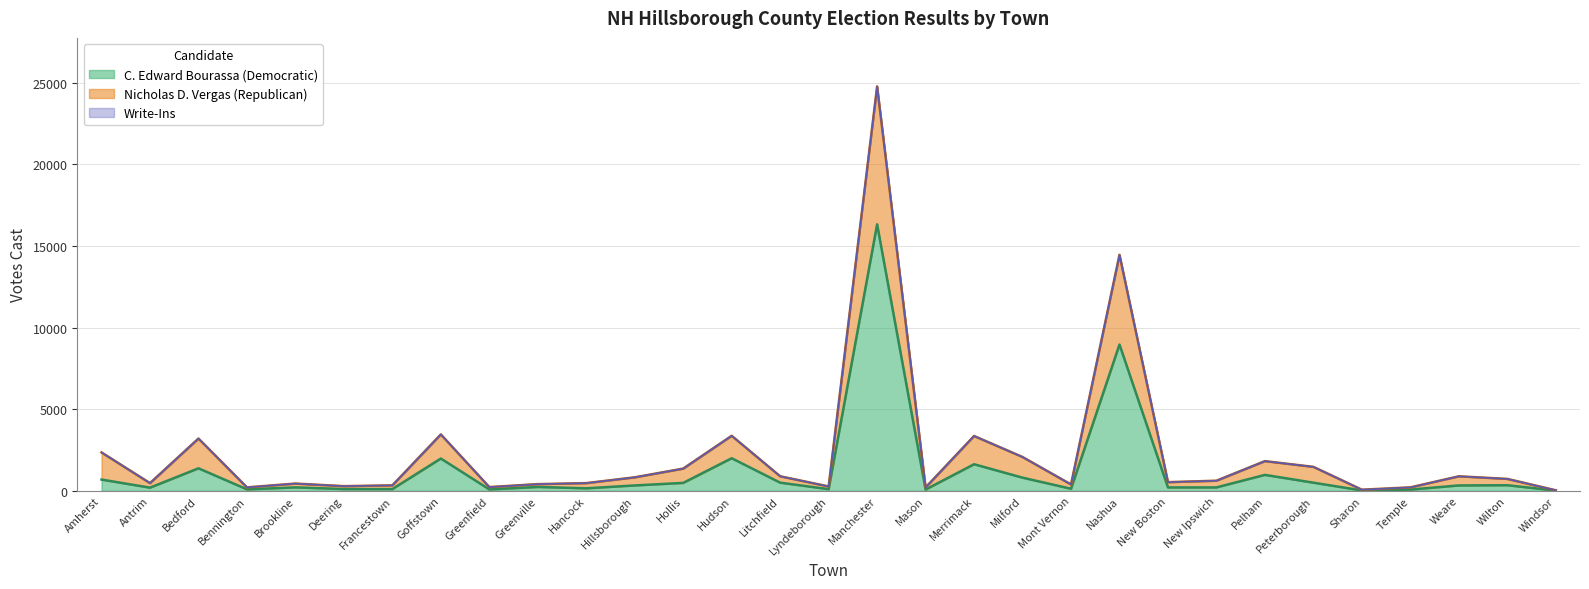

What is the maximum value for C. Edward Bourassa (Democratic)?

16330